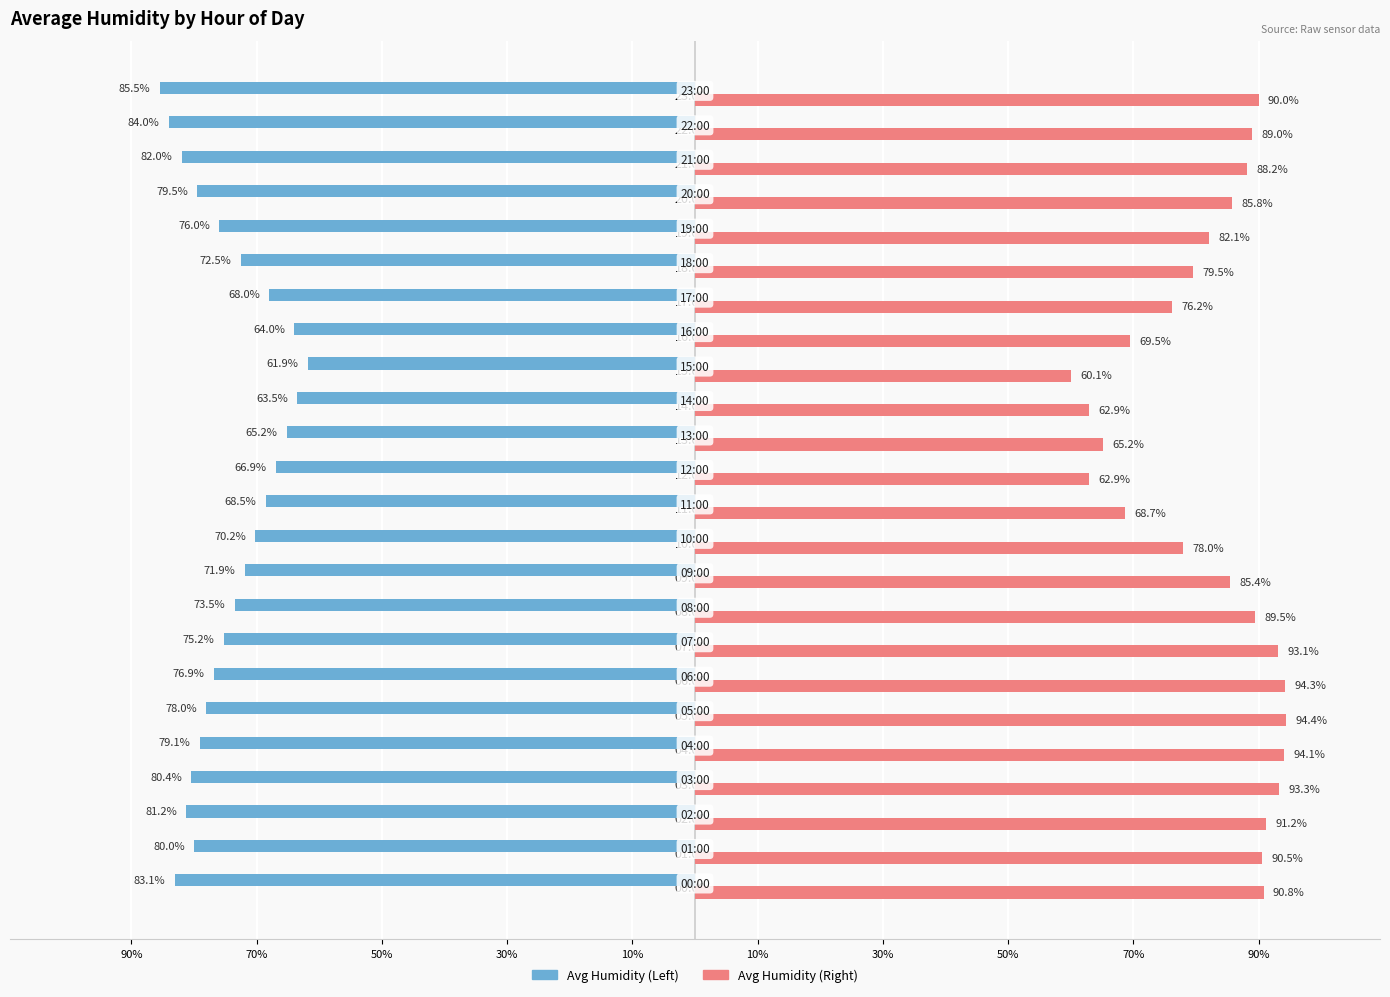

What are all the series names shown in the legend?

Avg Humidity (Left), Avg Humidity (Right)